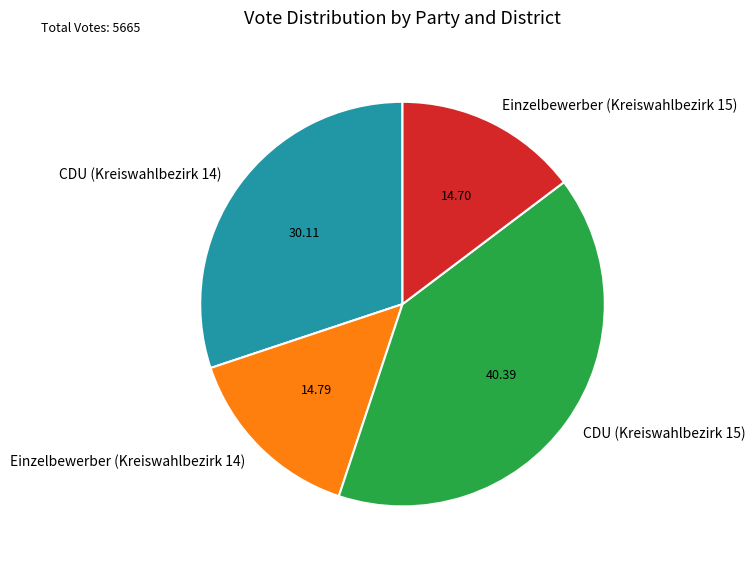

Do Einzelbewerber (Kreiswahlbezirk 15) and CDU (Kreiswahlbezirk 15) together represent more than half of the pie?

Yes